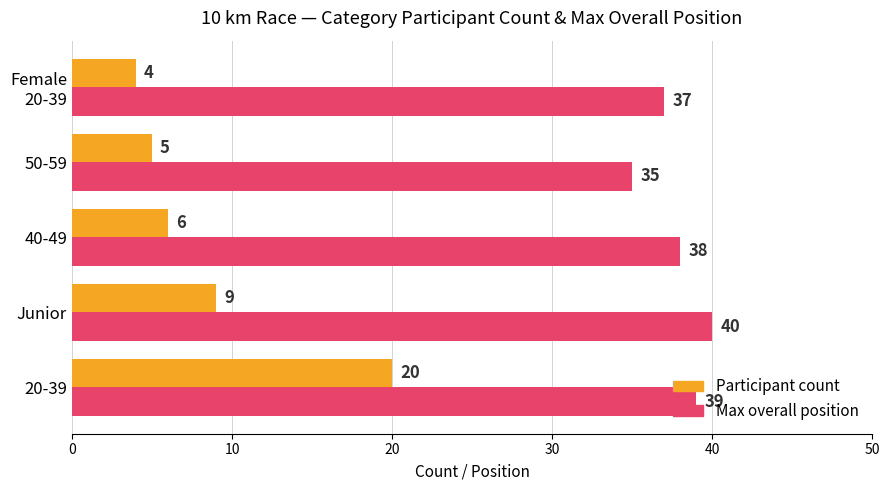

At which label does Max overall position reach its minimum?

50-59